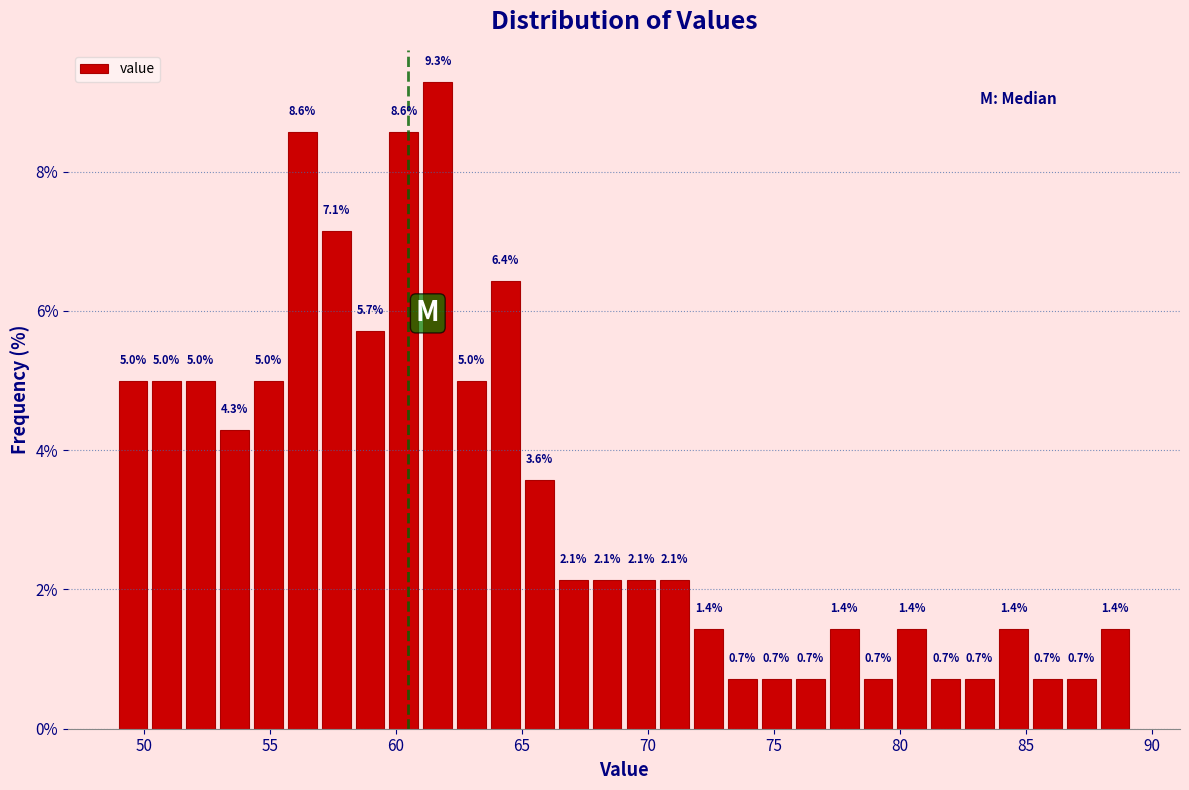

Read against the x-axis, roughly where is the centre of the tallest bar?

61.5